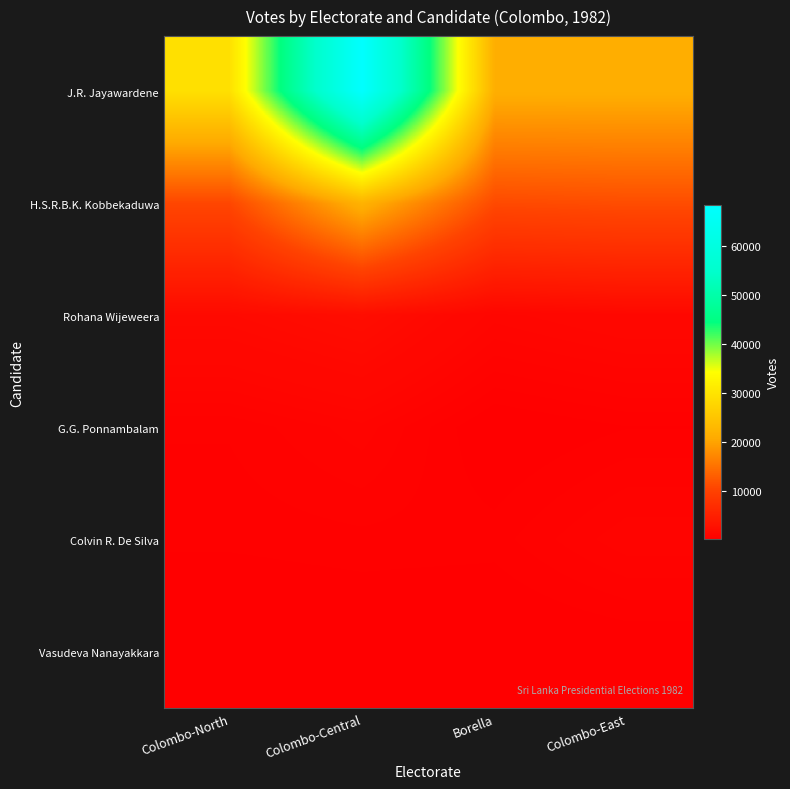

Which series has the widest spread of values?

J.R. Jayawardene